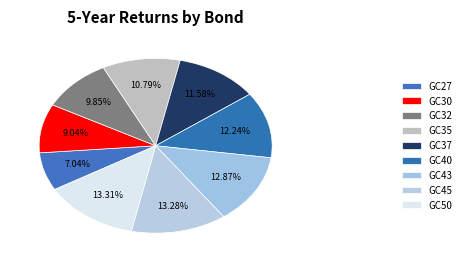

Between GC35 and GC40, which is larger?

GC40